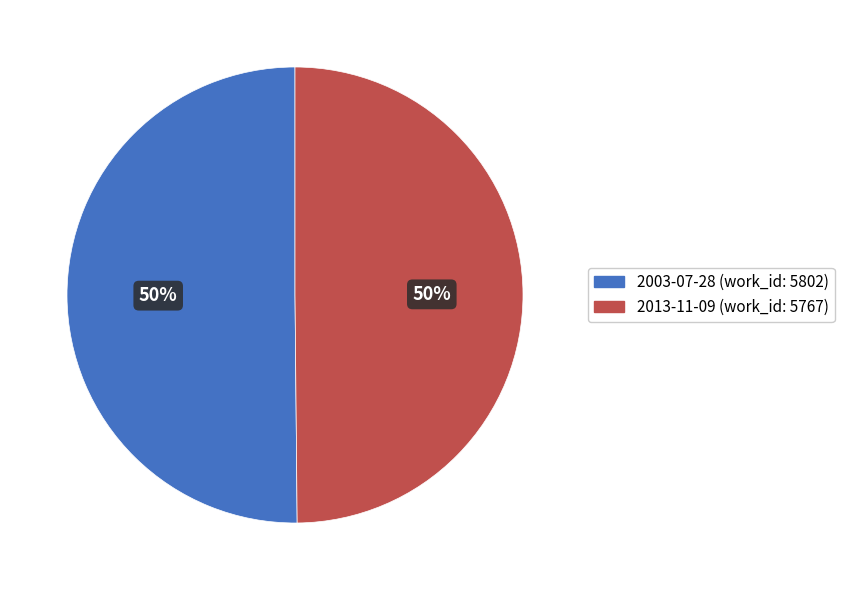

Is the sum of 2013-11-09 and 2003-07-28 greater than half?

Yes